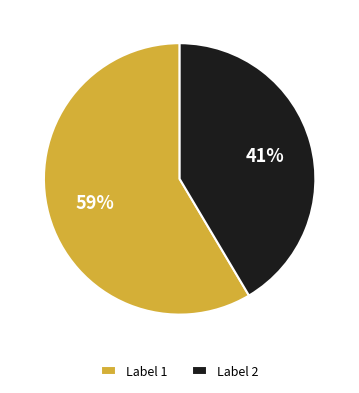

Do Label 2 and Label 1 together represent more than half of the pie?

Yes